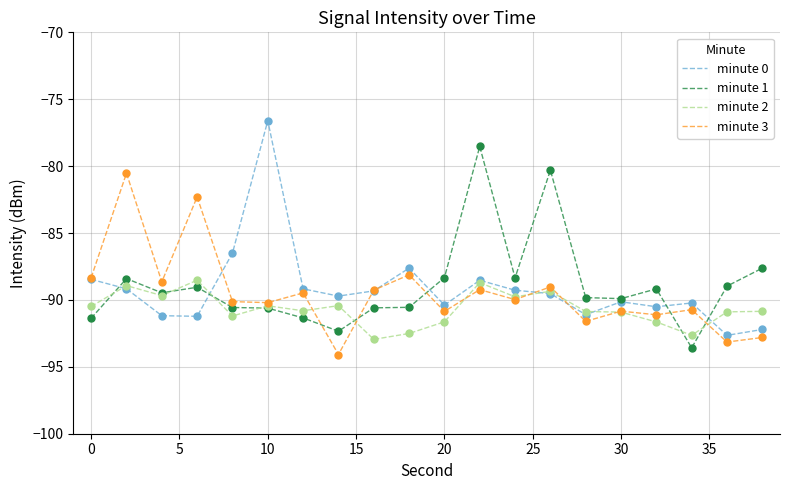

What is the minimum value for minute 2?

-92.9